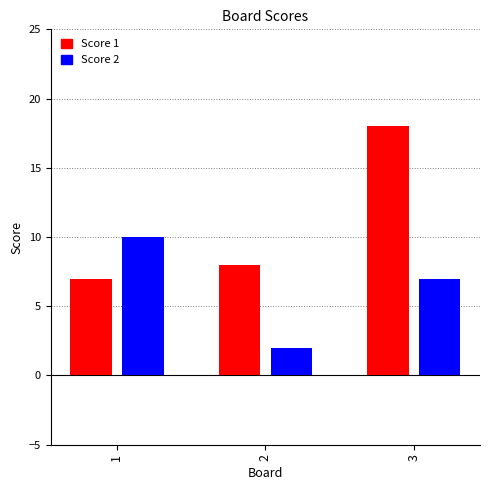

The Score 1 series shows 3 at 1. True or false?

False